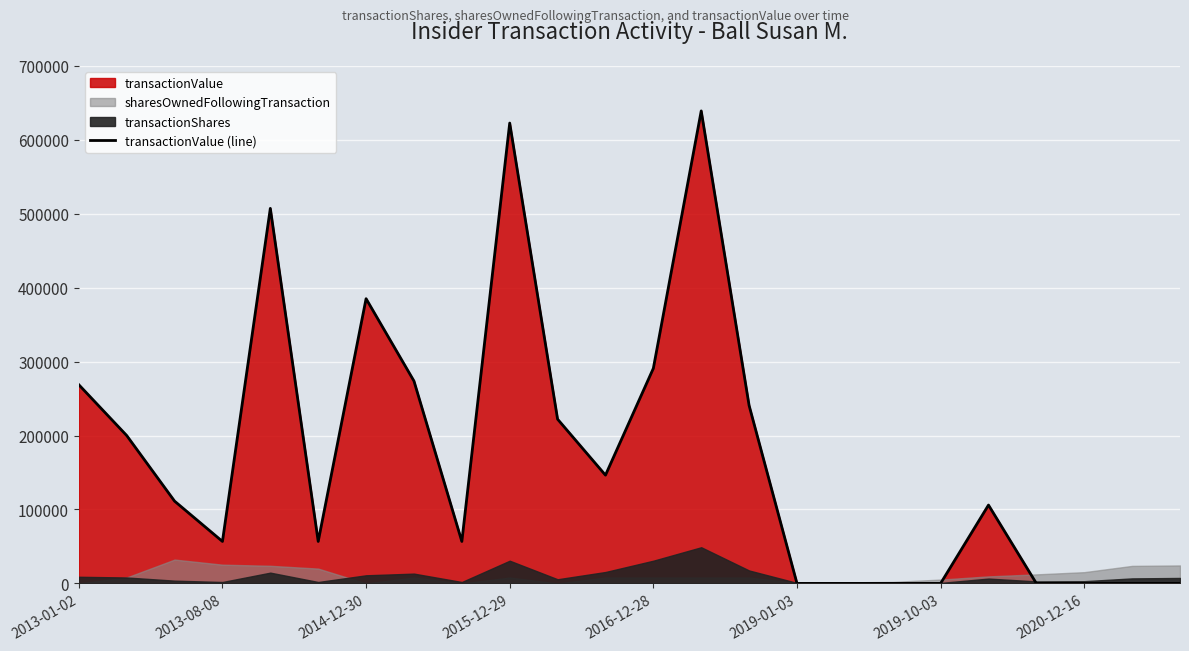

What is the maximum value for transactionValue (line)?

638953